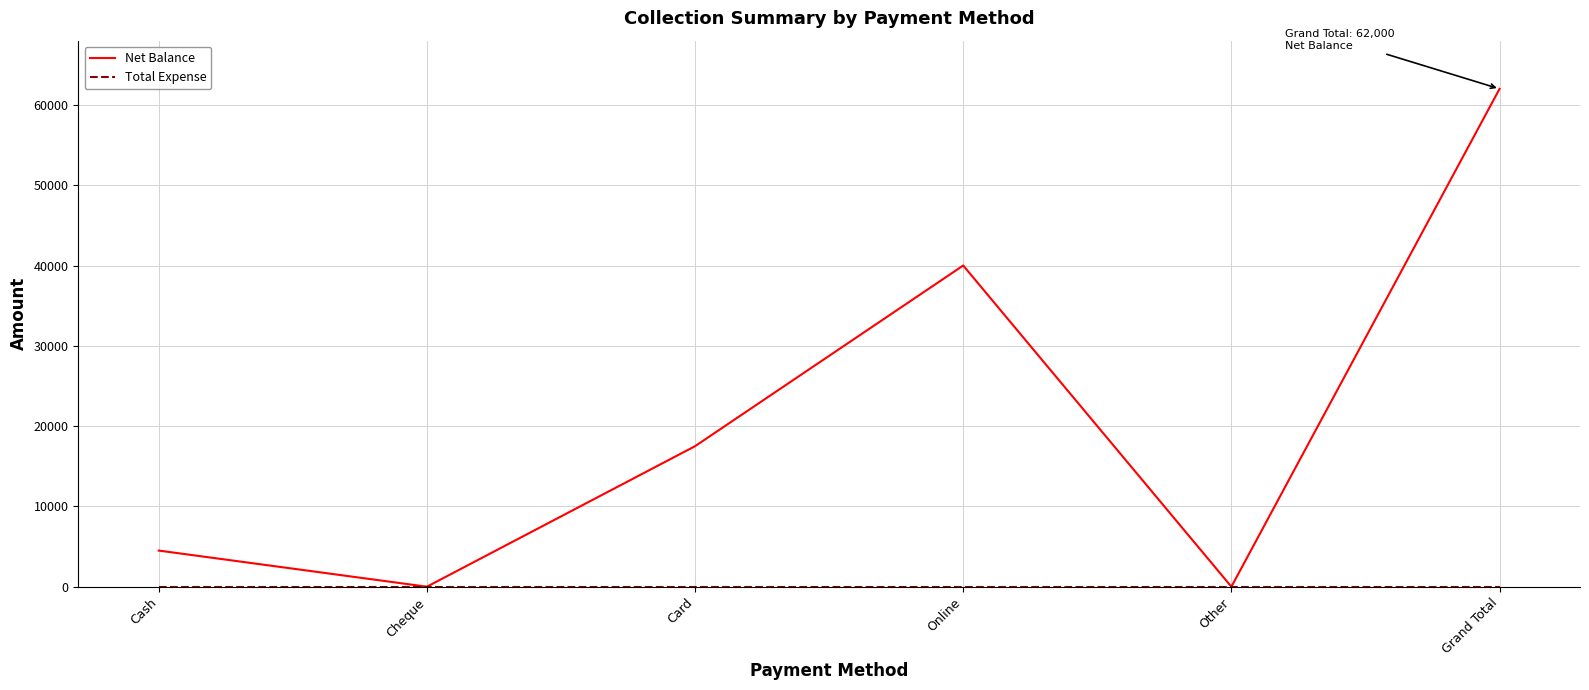

What is the maximum value shown in the chart?

62000